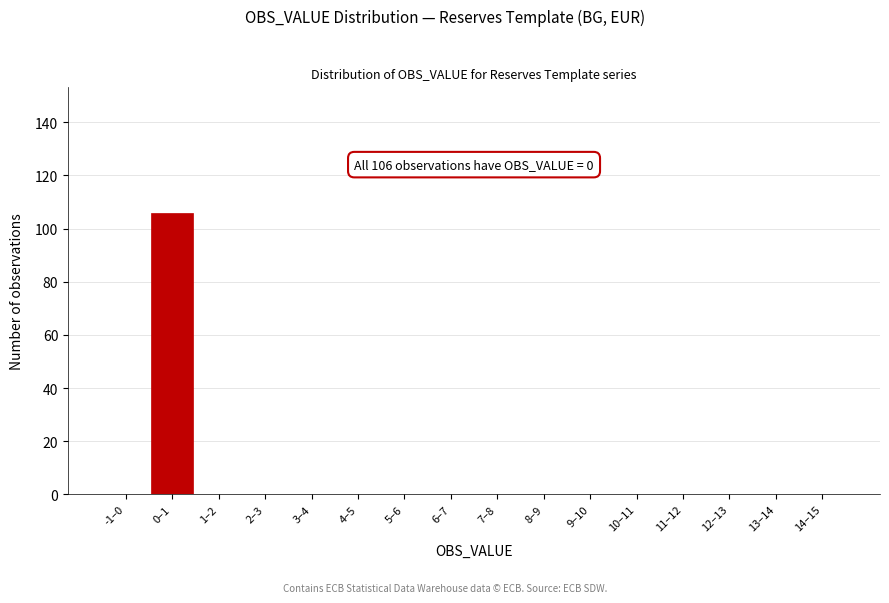

Reading left to right, extract all data points from this chart.

-1–0=0	0–1=106	1–2=0	2–3=0	3–4=0	4–5=0	5–6=0	6–7=0	7–8=0	8–9=0	9–10=0	10–11=0	11–12=0	12–13=0	13–14=0	14–15=0